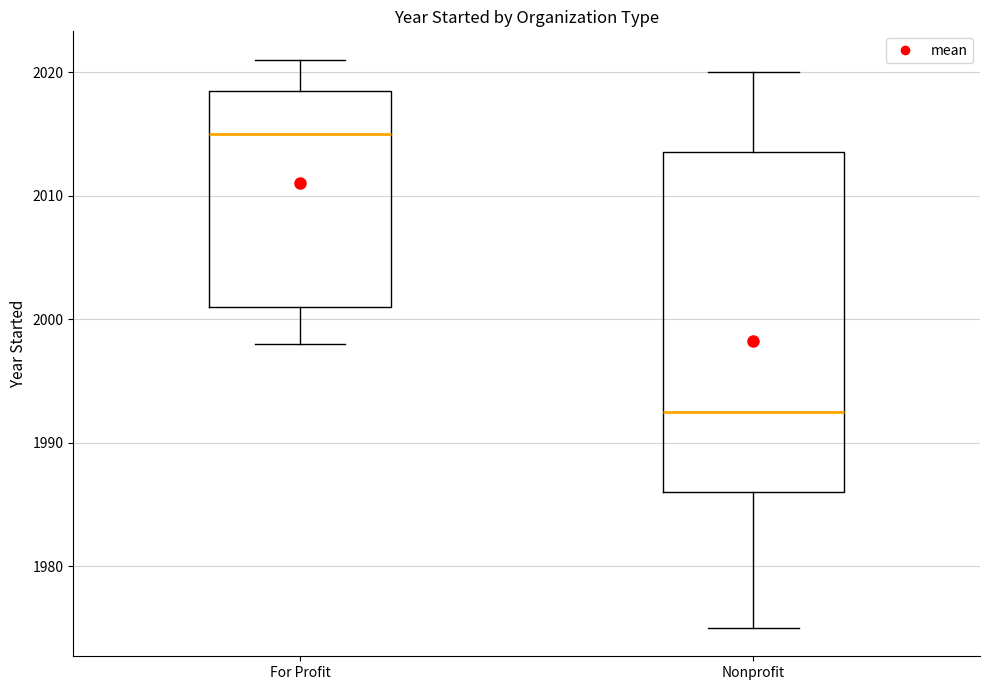

Which box has the highest median line?

For Profit